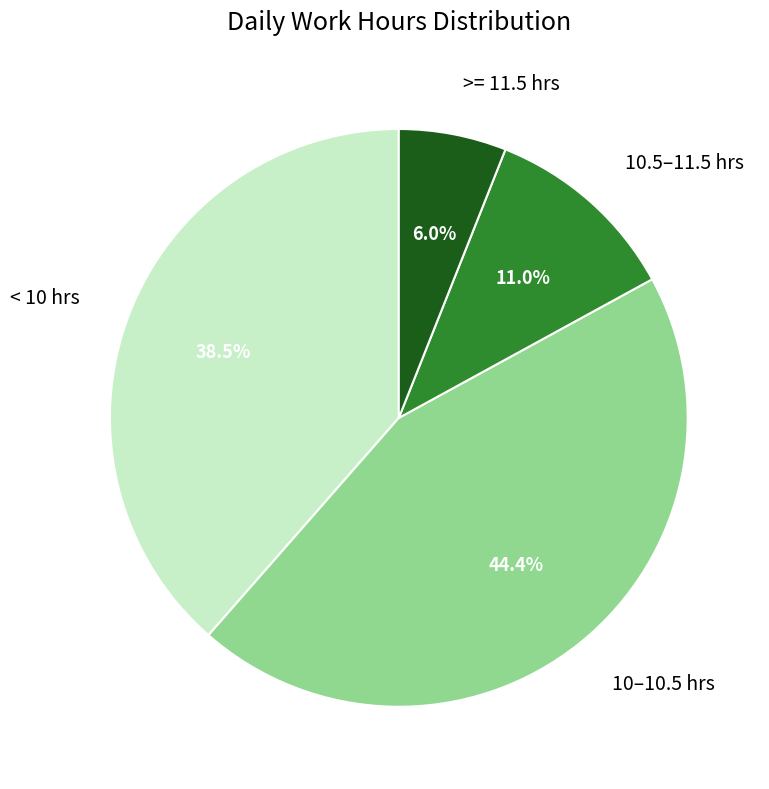

How many slices are in this pie chart?

4